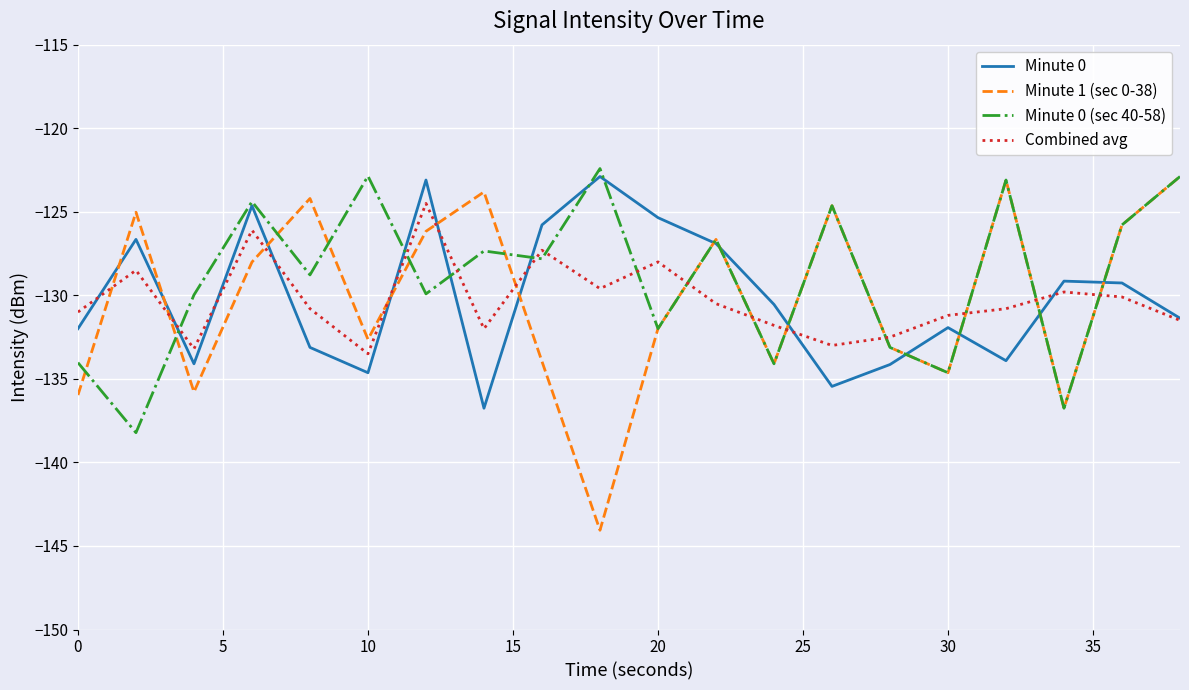

What is the maximum value for Minute 0 (sec 40-58)?

-122.4